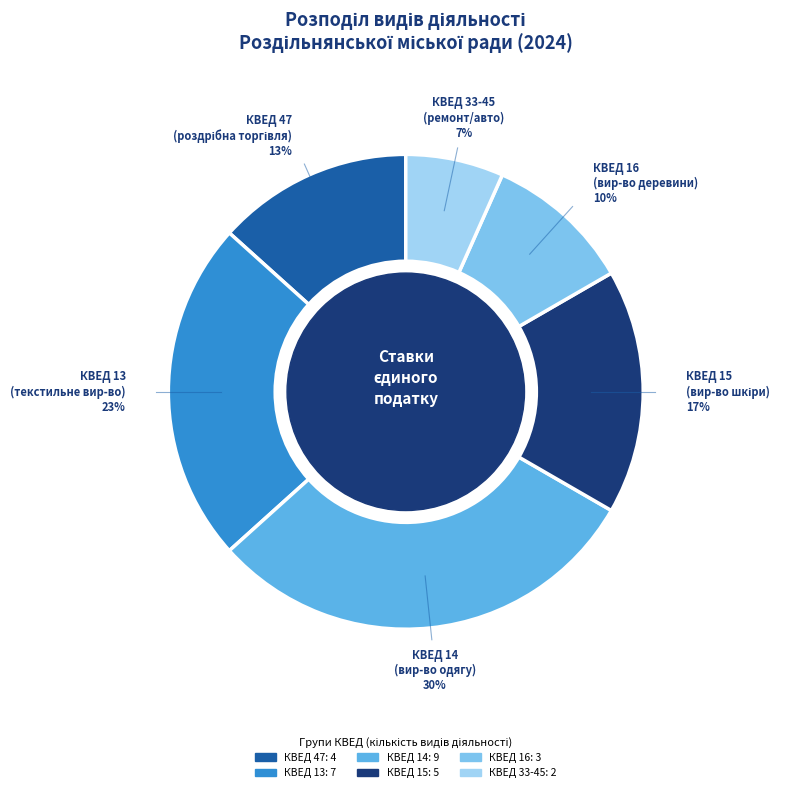

Rank the categories by value from lowest to highest.

КВЕД 33-45, КВЕД 16, КВЕД 47, КВЕД 15, КВЕД 13, КВЕД 14